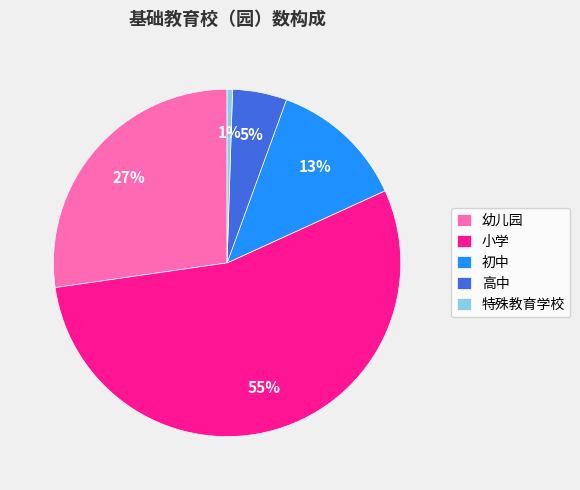

To the nearest percent, what portion does 特殊教育学校 represent?

1%